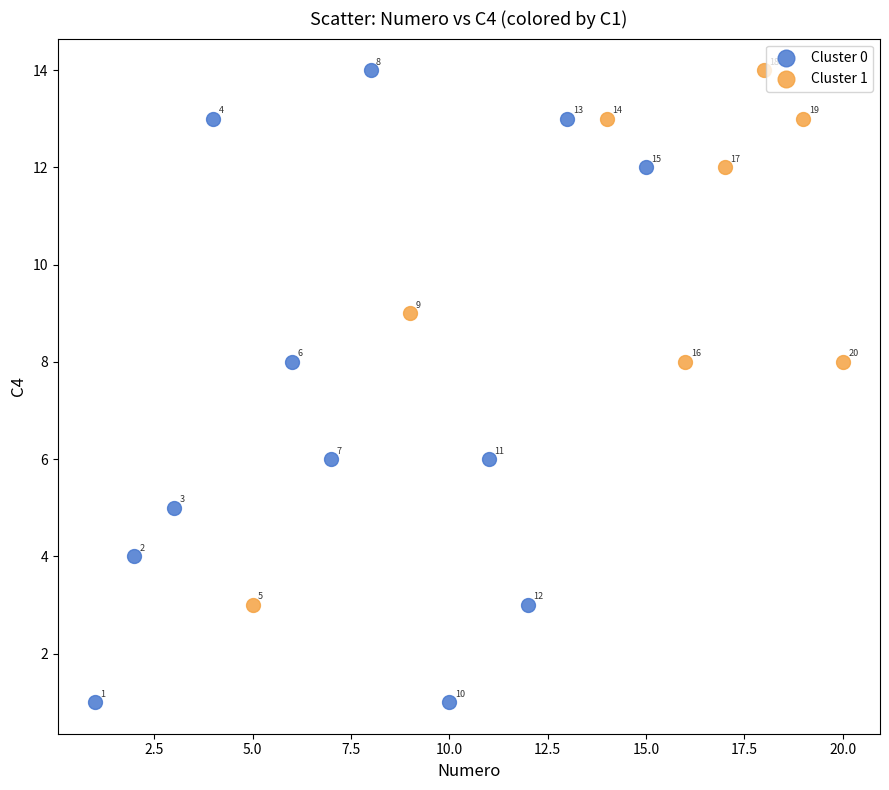

Which series contains the lowest Y value?

Cluster 0